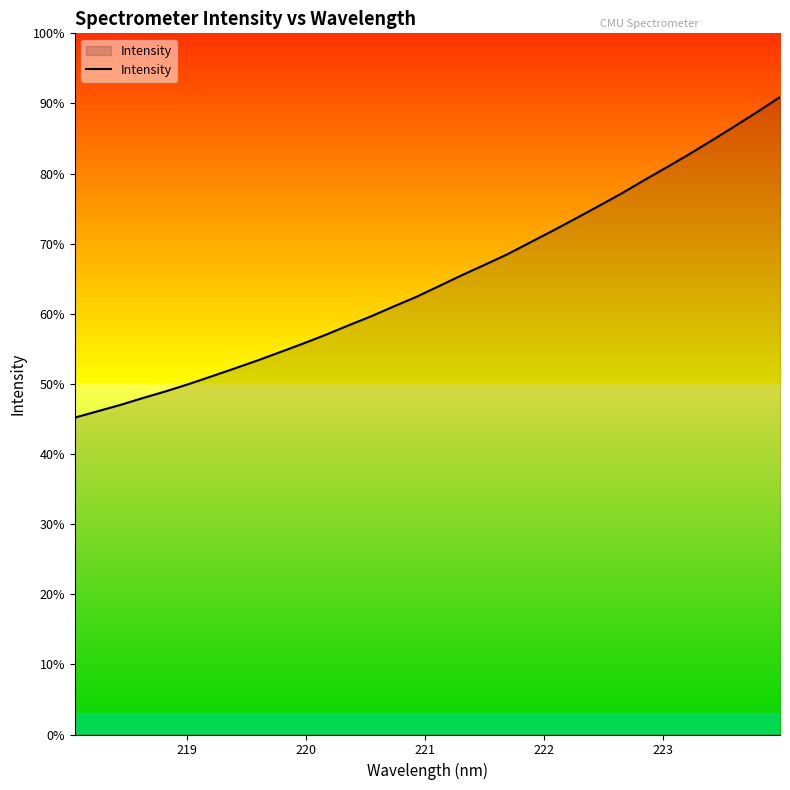

Does the chart have visible grid lines?

No